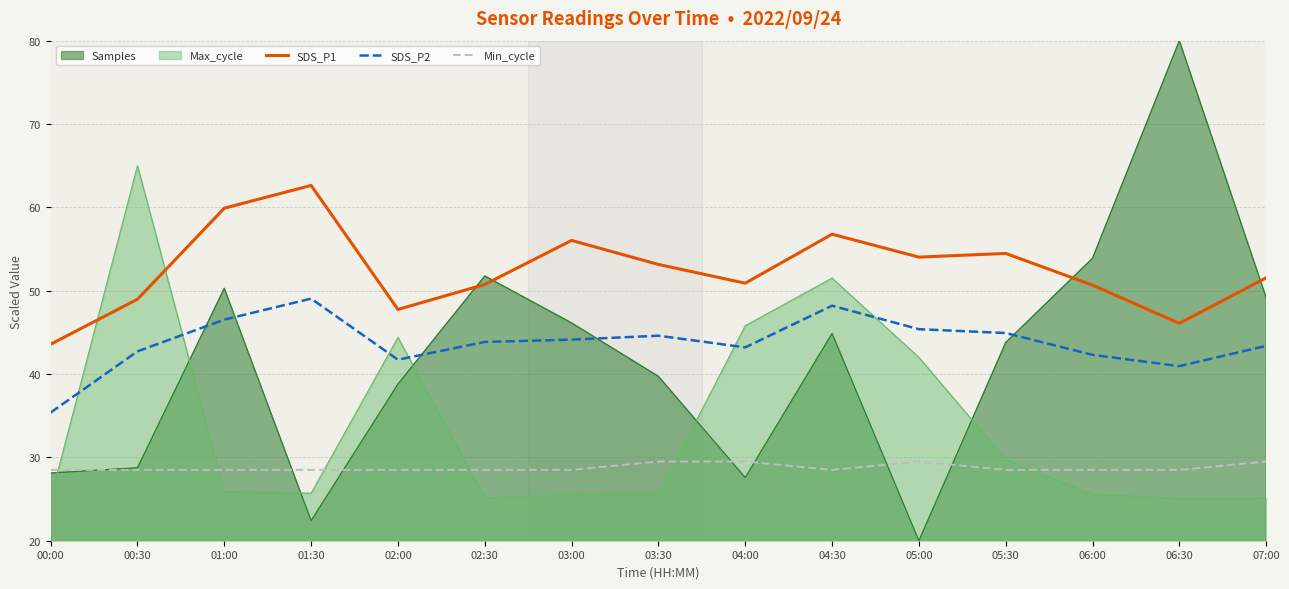

What is the maximum value shown in the chart?

80.0